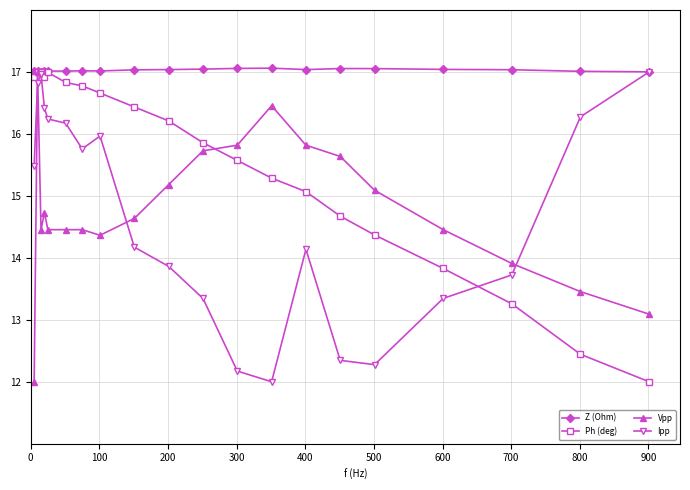

In Z (Ohm), how many points are higher than both neighbors (excluding endpoints)?

4